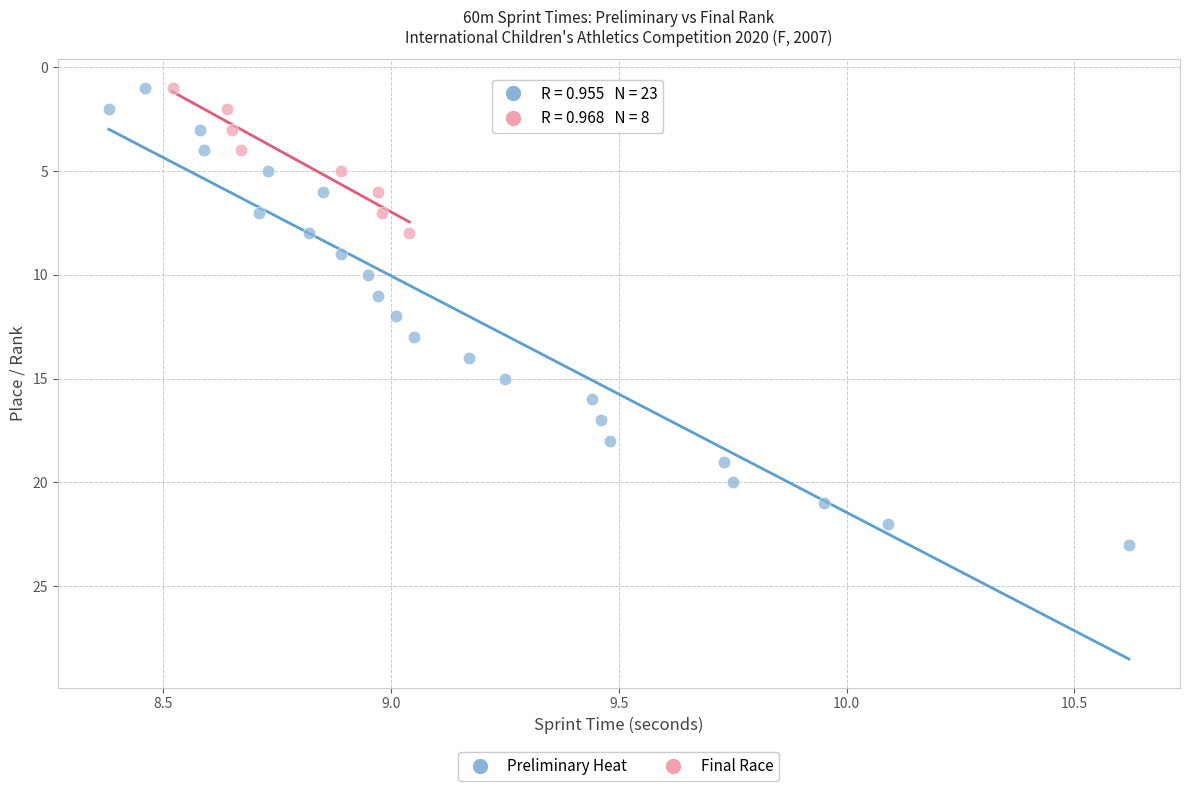

Which series has the largest Y range (max minus min)?

Preliminary Heat